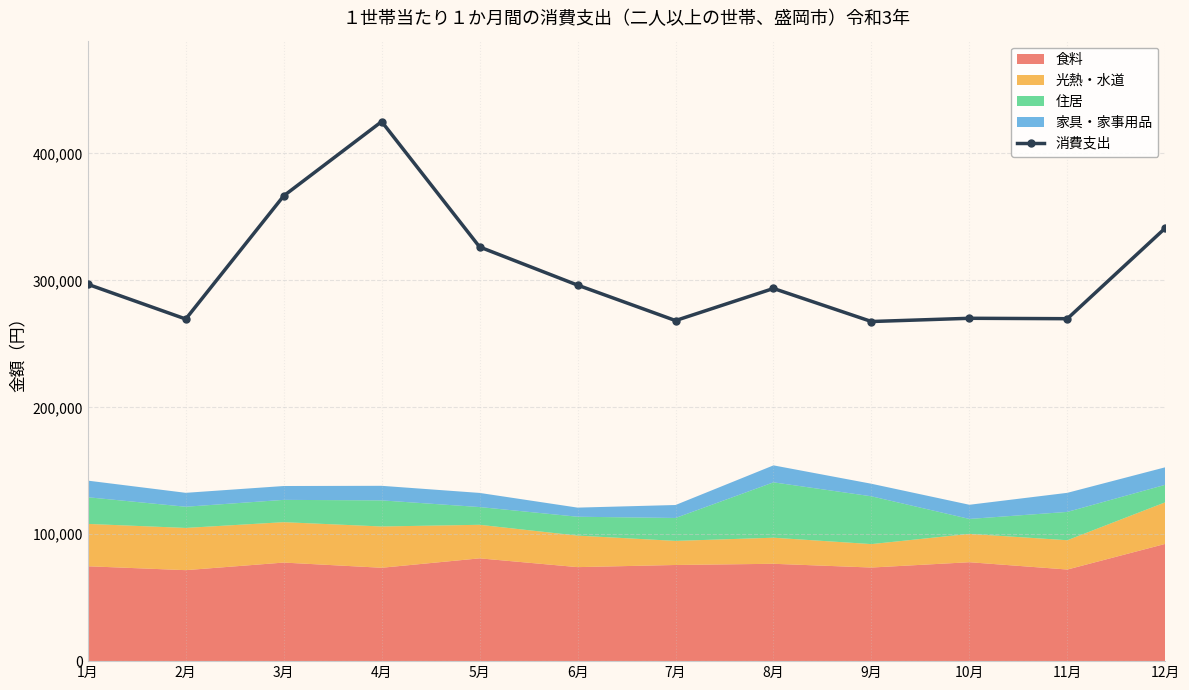

What is the label of the 3rd point from the left?

3月